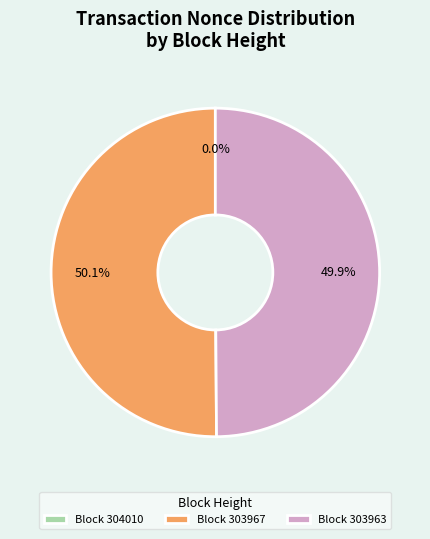

To the nearest percent, what is the difference between the largest and smallest slice percentages?

50%